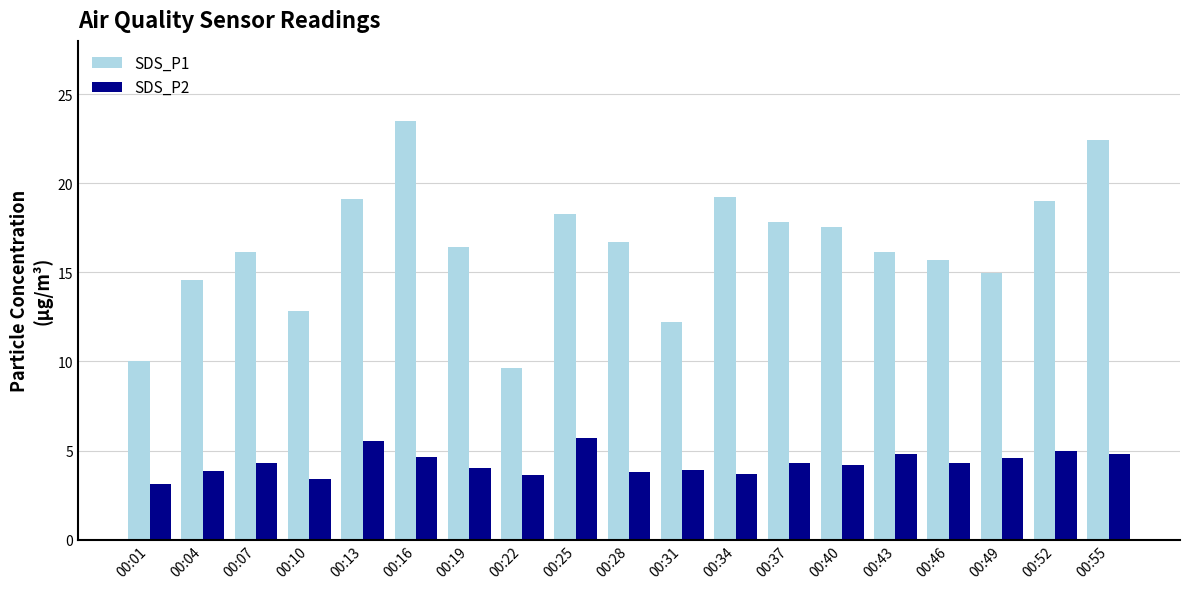

Does the chart contain any negative values?

No